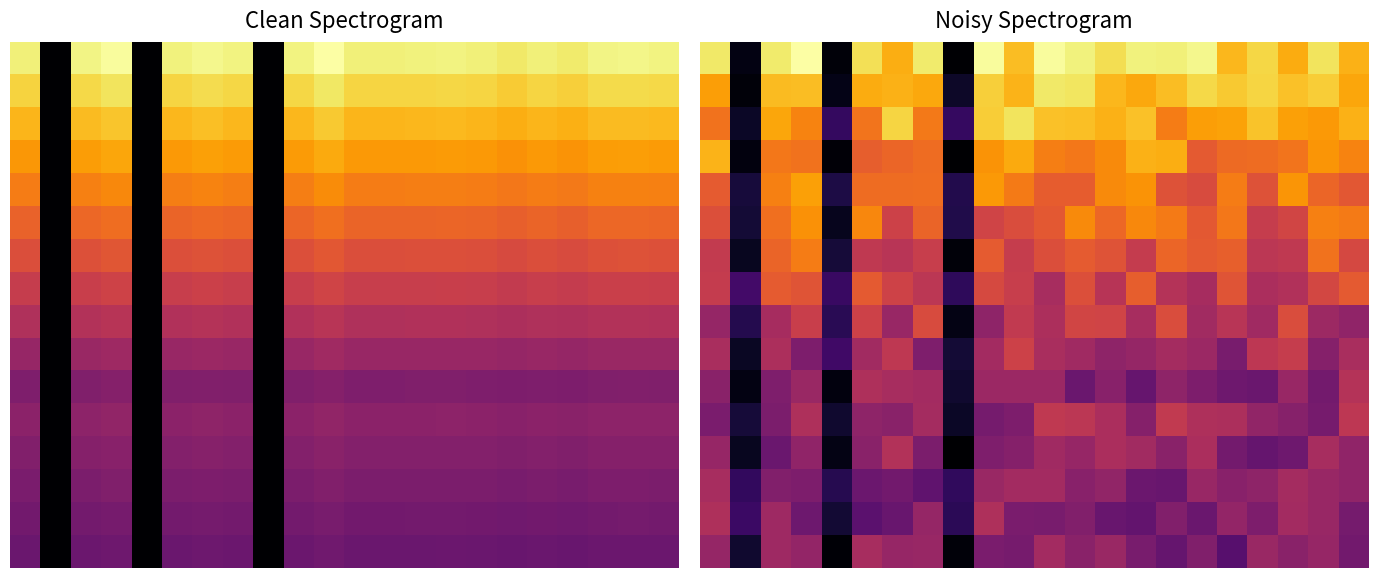

What is the maximum value shown in the chart?

1.0